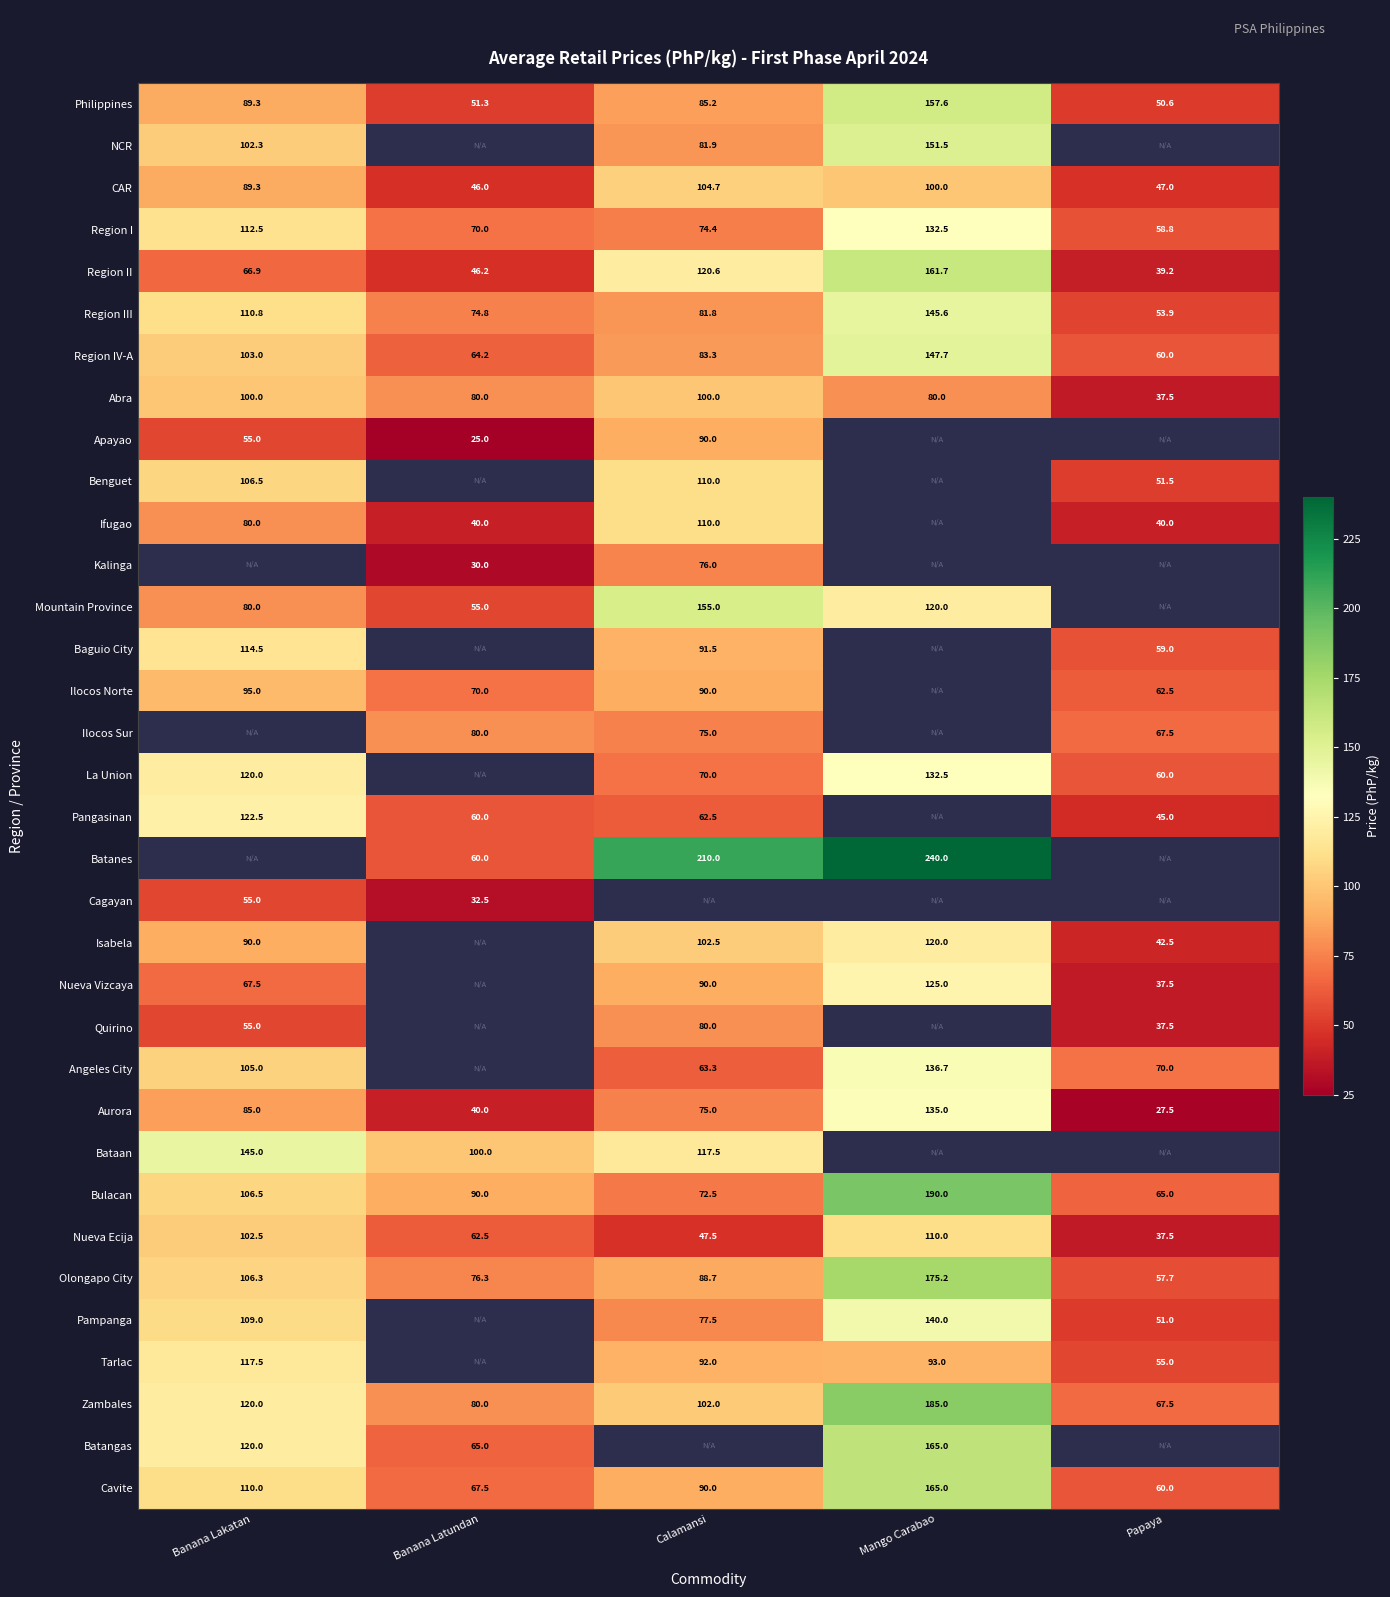

The value of Benguet at Banana Lakatan is 42.2. True or false?

False